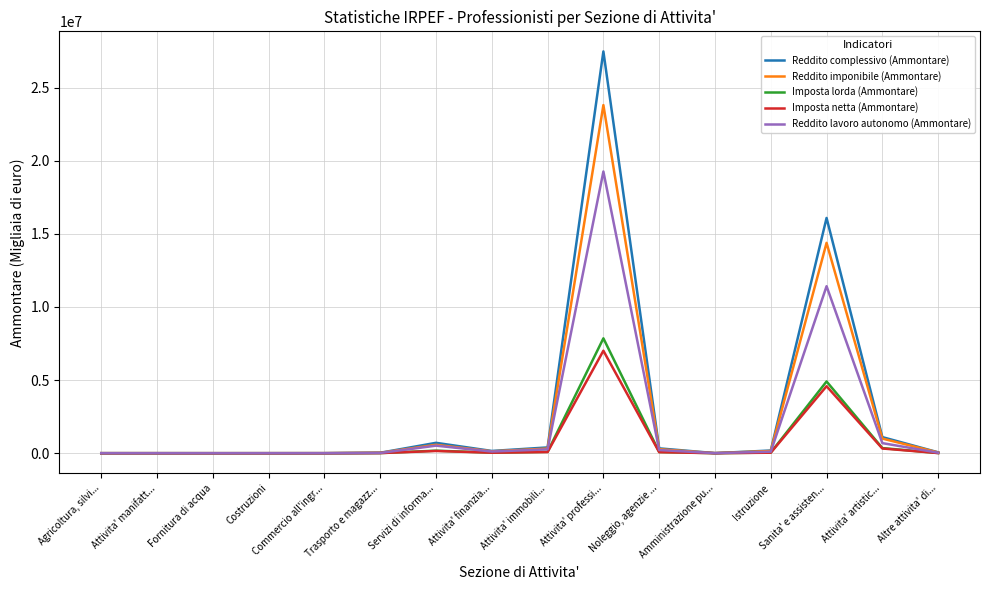

How many lines are shown in the chart?

5